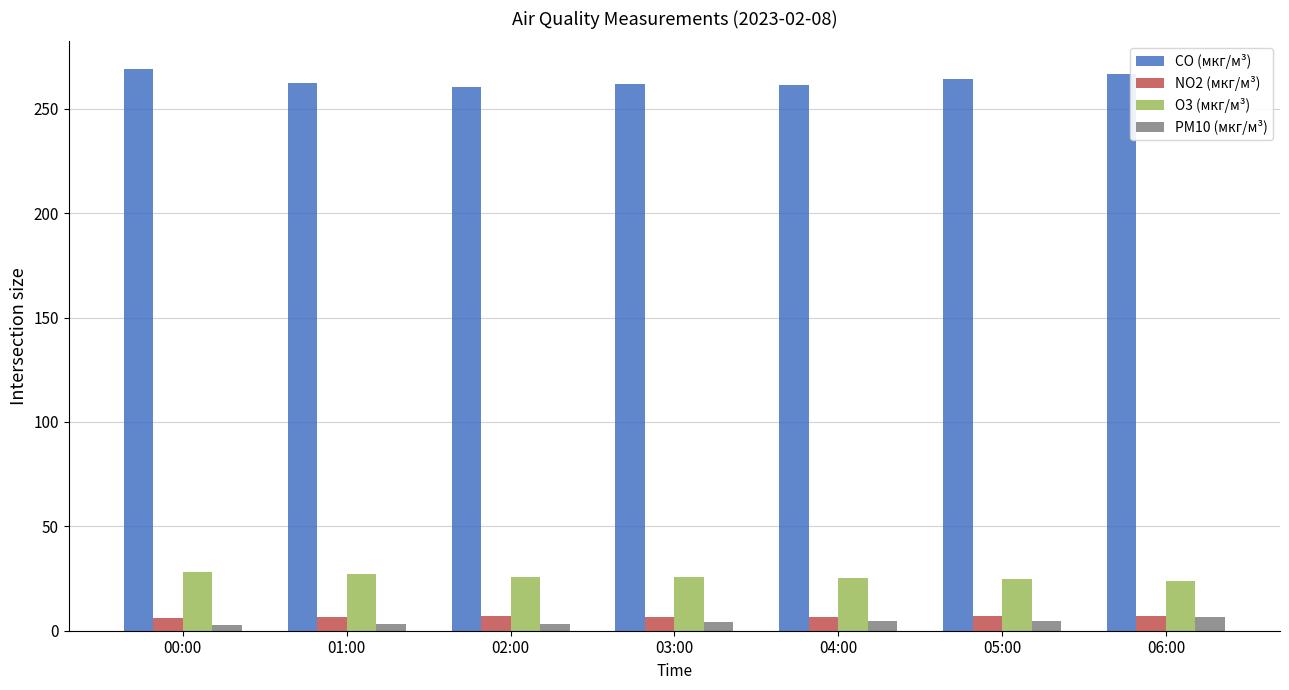

What is the label of the 1st bar from the left?

00:00